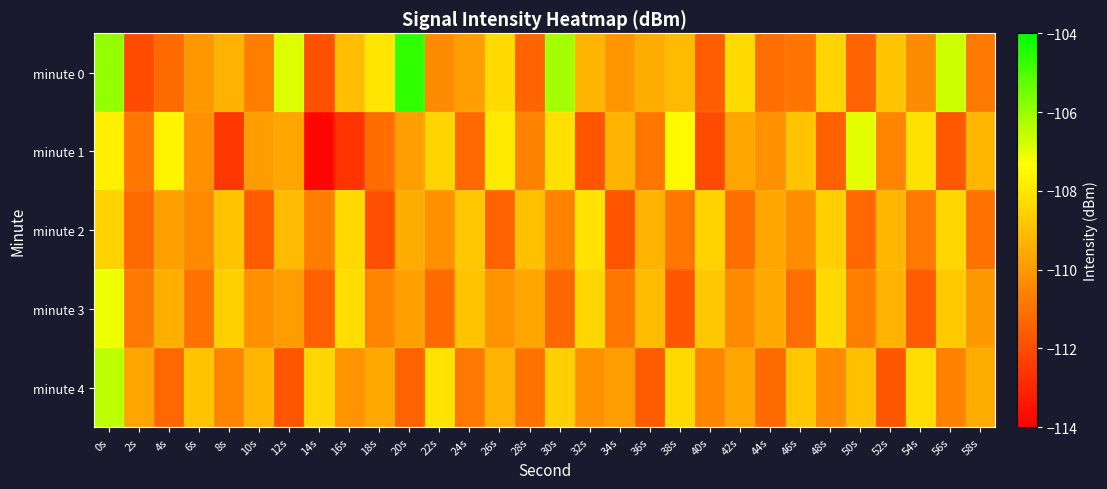

Which series has the largest total across all categories?

minute 0